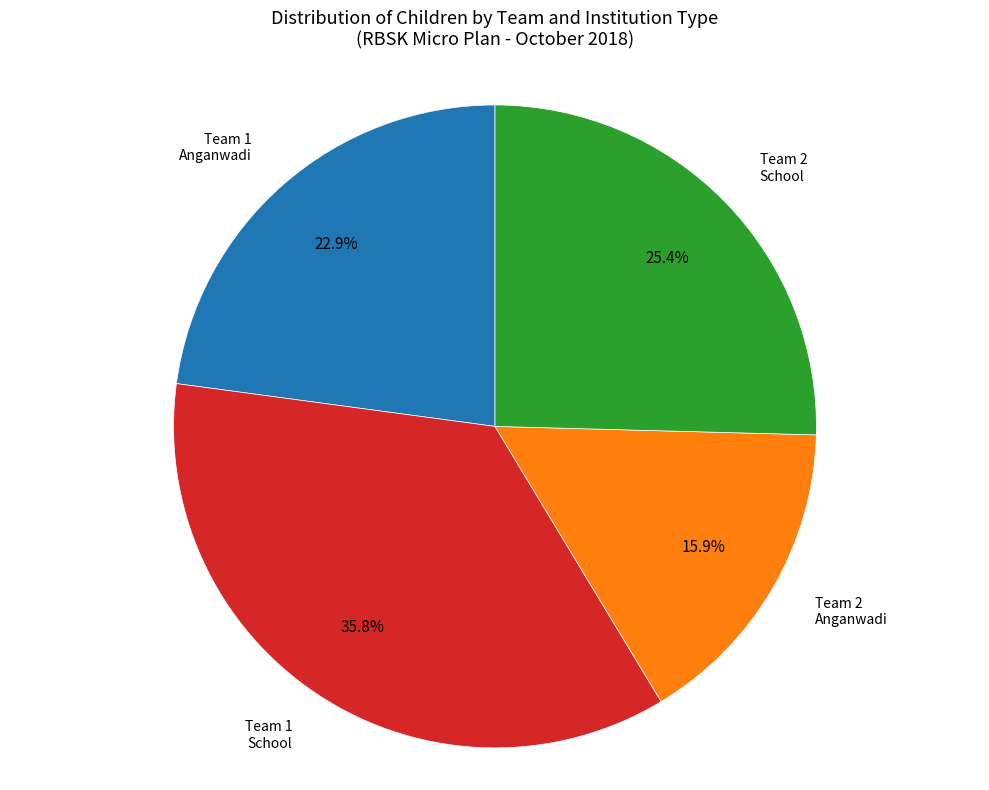

How many segments does this pie chart have?

4